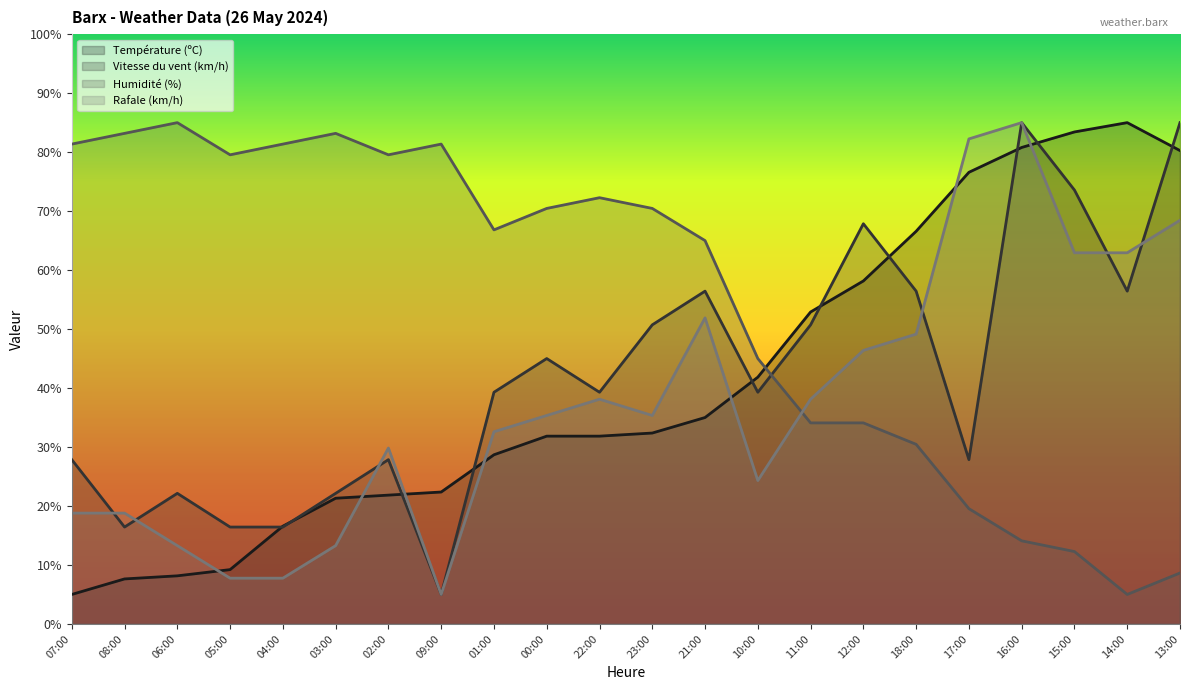

Which series ends up on top after the final intersection of Humidité (%) and Rafale (km/h)?

Rafale (km/h)